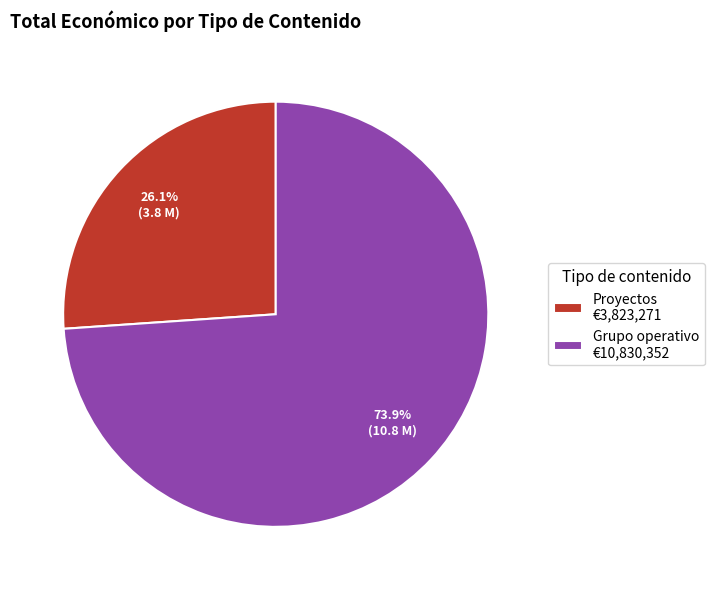

Does Proyectos €3,823,271 account for over 50% of the chart?

No